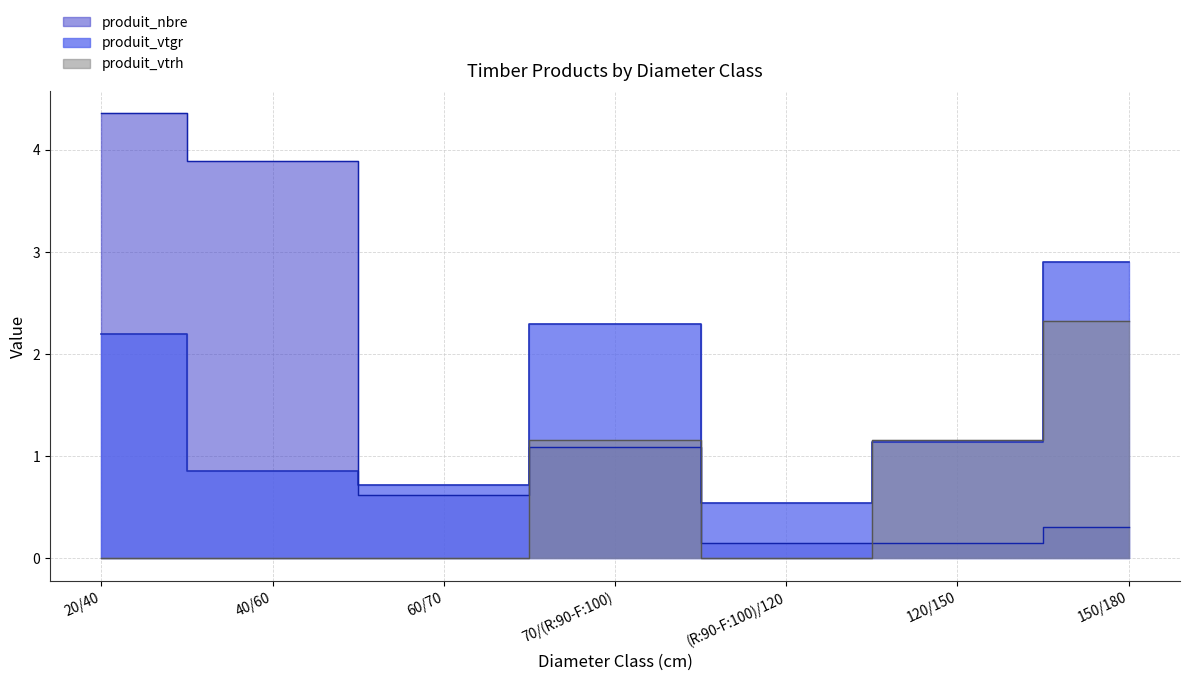

How many intersections are there between produit_nbre and produit_vtrh?

3